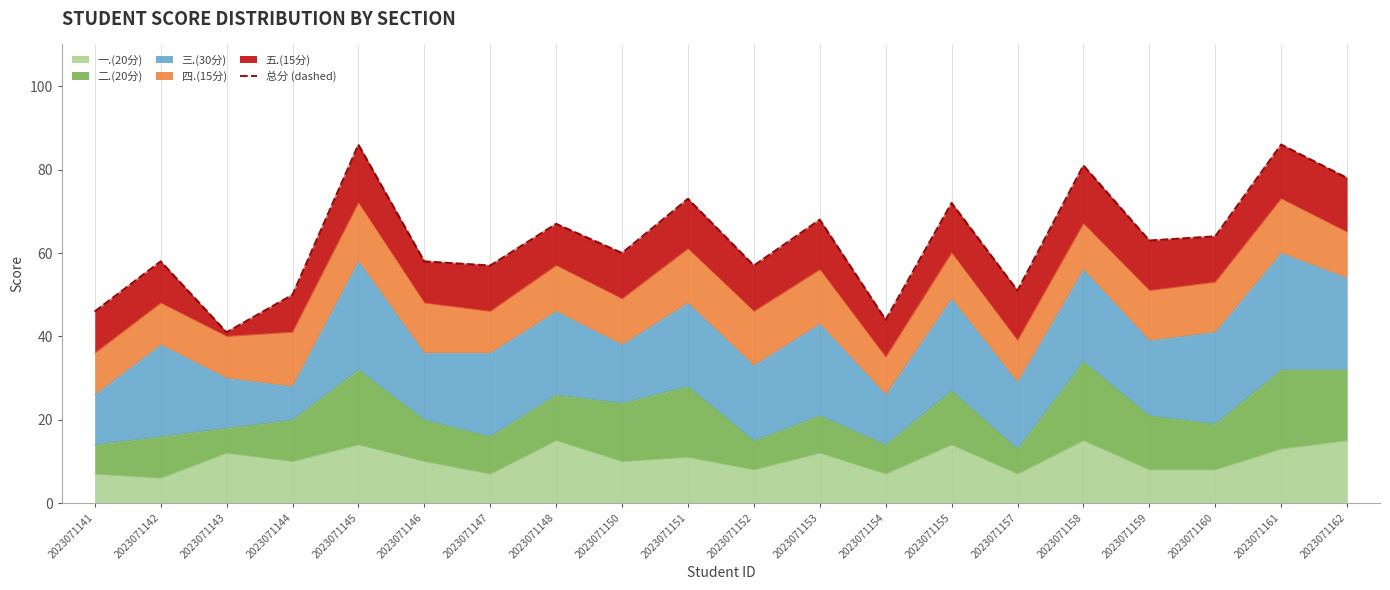

Reading left to right, extract all data points from this chart.

2023071141=46	2023071142=58	2023071143=41	2023071144=50	2023071145=86	2023071146=58	2023071147=57	2023071148=67	2023071150=60	2023071151=73	2023071152=57	2023071153=68	2023071154=44	2023071155=72	2023071157=51	2023071158=81	2023071159=63	2023071160=64	2023071161=86	2023071162=78